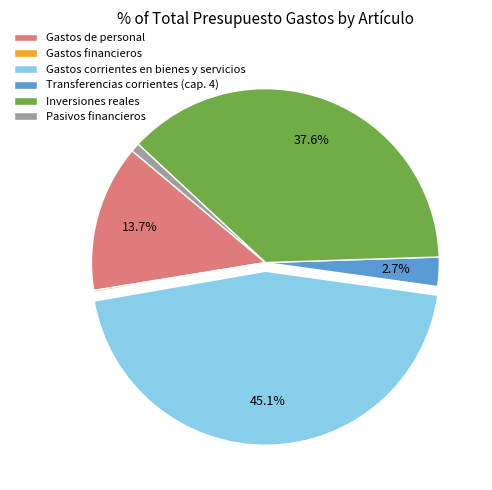

Which slice is the largest?

Gastos corrientes en bienes y servicios